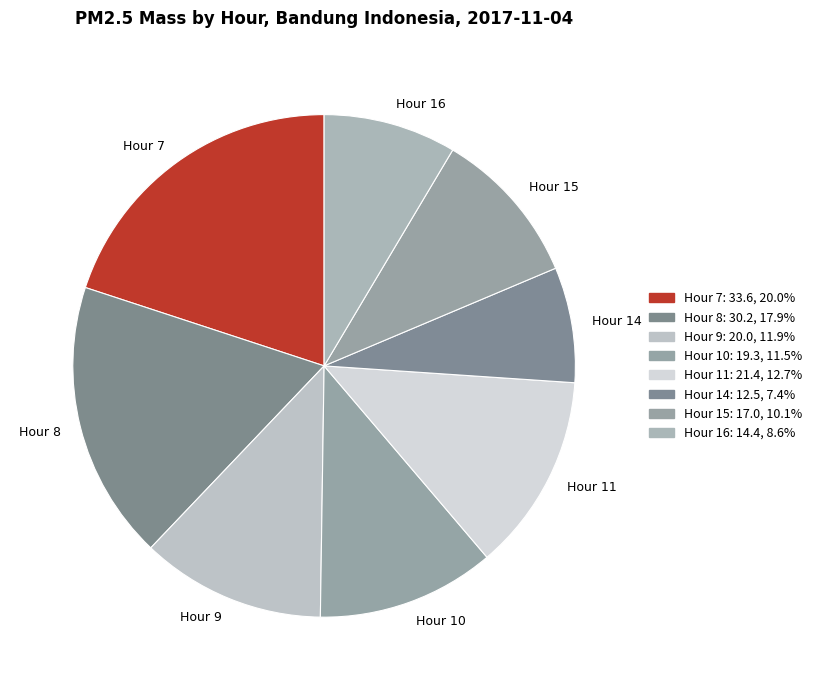

Which has a higher value, Hour 15 or Hour 10?

Hour 10